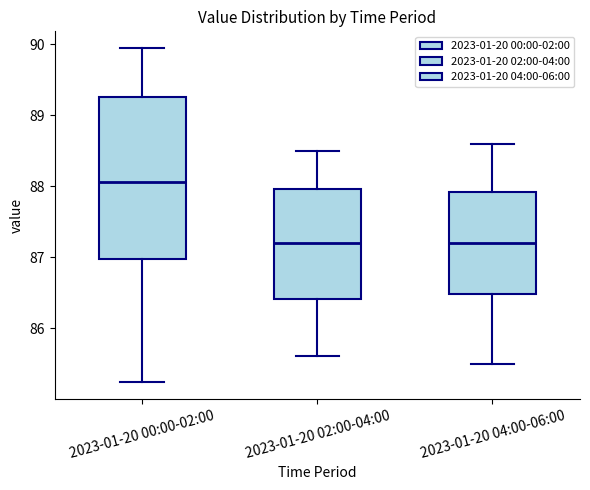

Reading left to right, read every box against the y-axis: the position of its median line, the range the box covers, and the ends of its whiskers. The values are not printed on the chart, so give them approximately, as read against the axis.

2023-01-20 00:00-02:00: median 88.1, box 87.0 to 89.3, whiskers 85.2 to 90.0
2023-01-20 02:00-04:00: median 87.2, box 86.4 to 88.0, whiskers 85.6 to 88.5
2023-01-20 04:00-06:00: median 87.2, box 86.5 to 87.9, whiskers 85.5 to 88.6